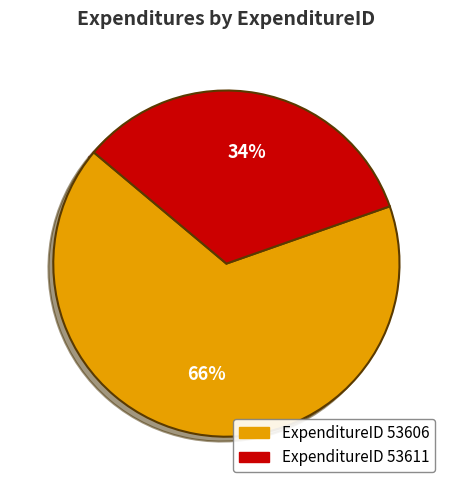

True or false: ExpenditureID 53606 accounts for 66% of the total.

True